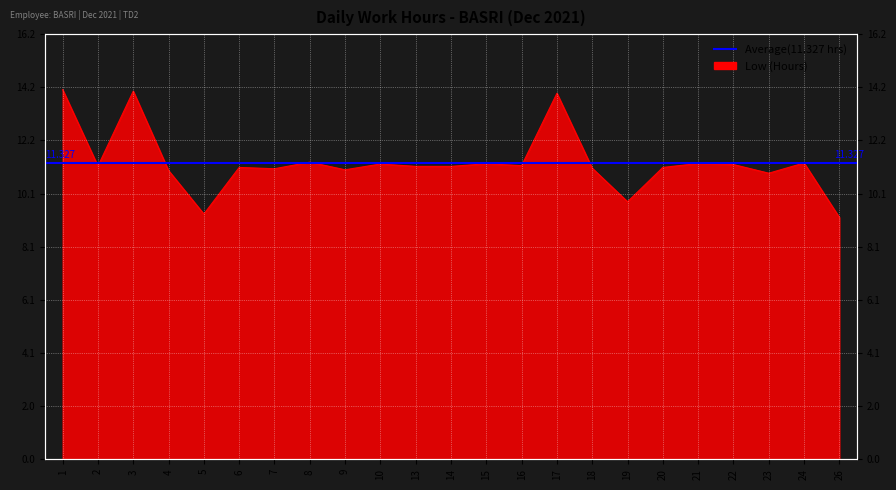

How many categories are shown in the chart?

23